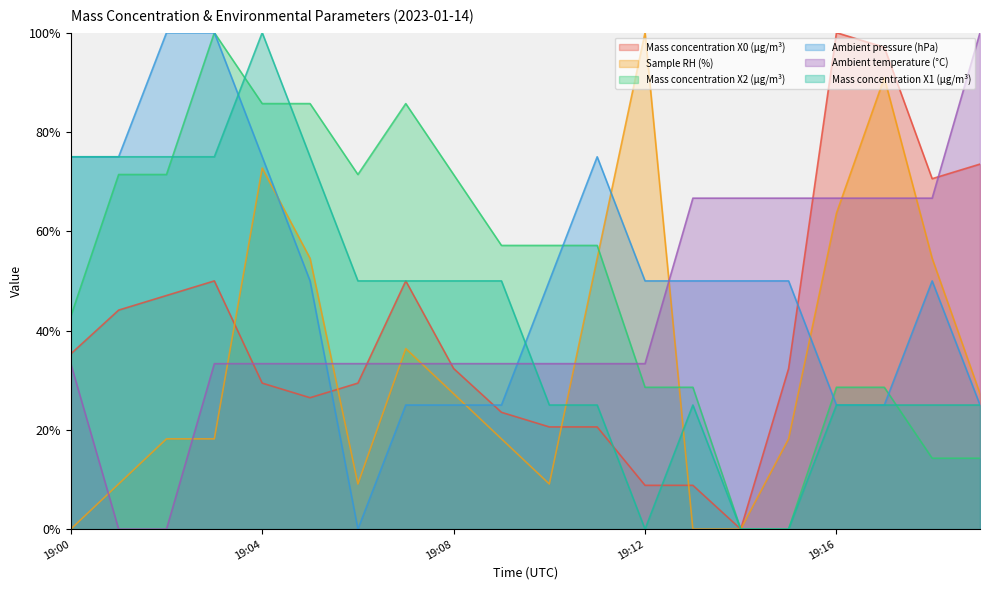

Between which two adjacent categories do Mass concentration X1 (μg/m³) and Ambient temperature (°C) first intersect?

19:09 and 19:10